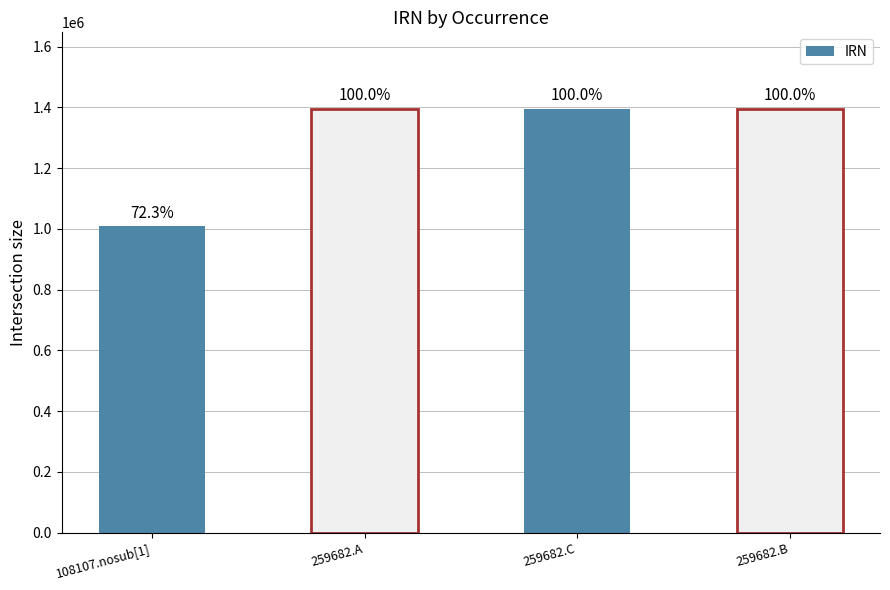

The chart shows a value of 711741 at 259682.C. True or false?

False